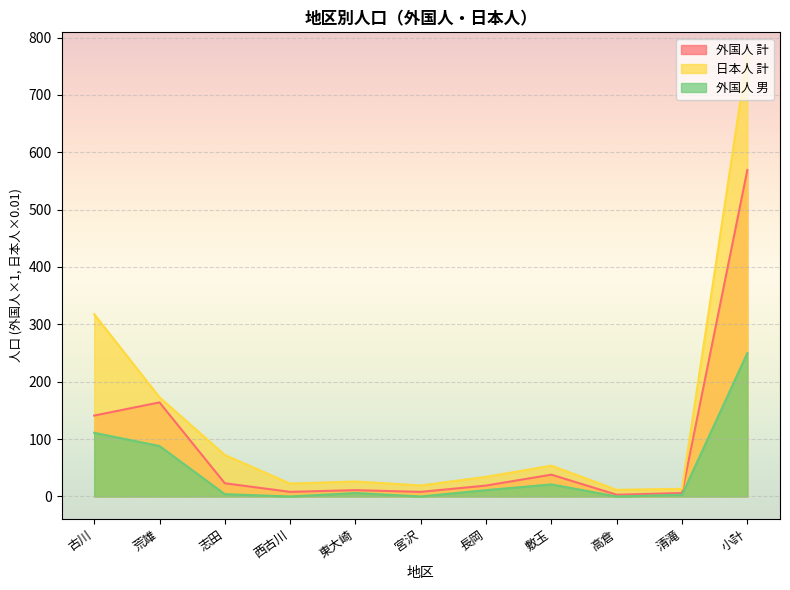

Where is 外国人 男 nearest to the value 125?

古川